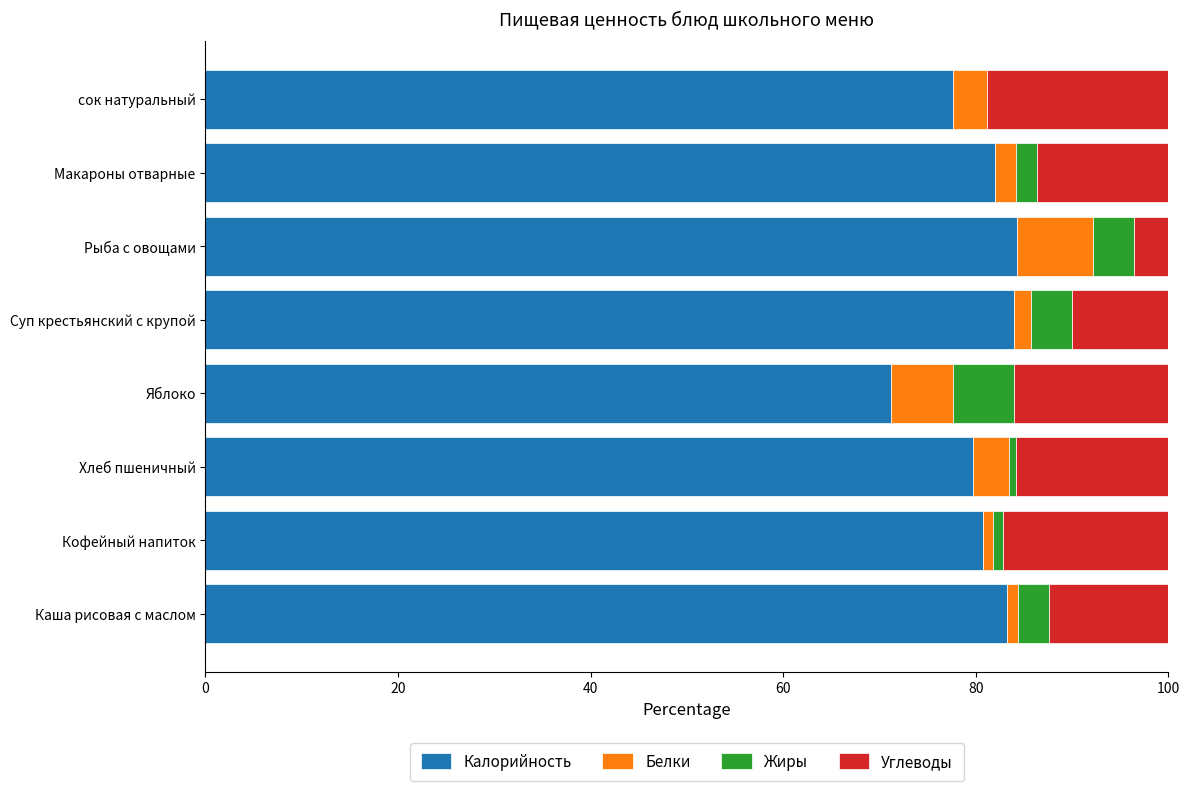

What are all the series names shown in the legend?

Калорийность, Белки, Жиры, Углеводы